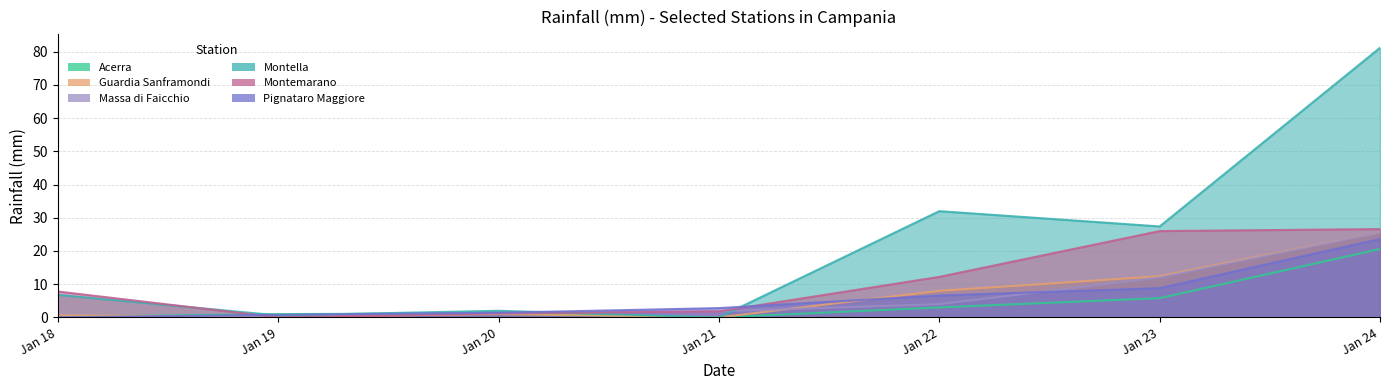

What is the sum of all Massa di Faicchio values?

45.2